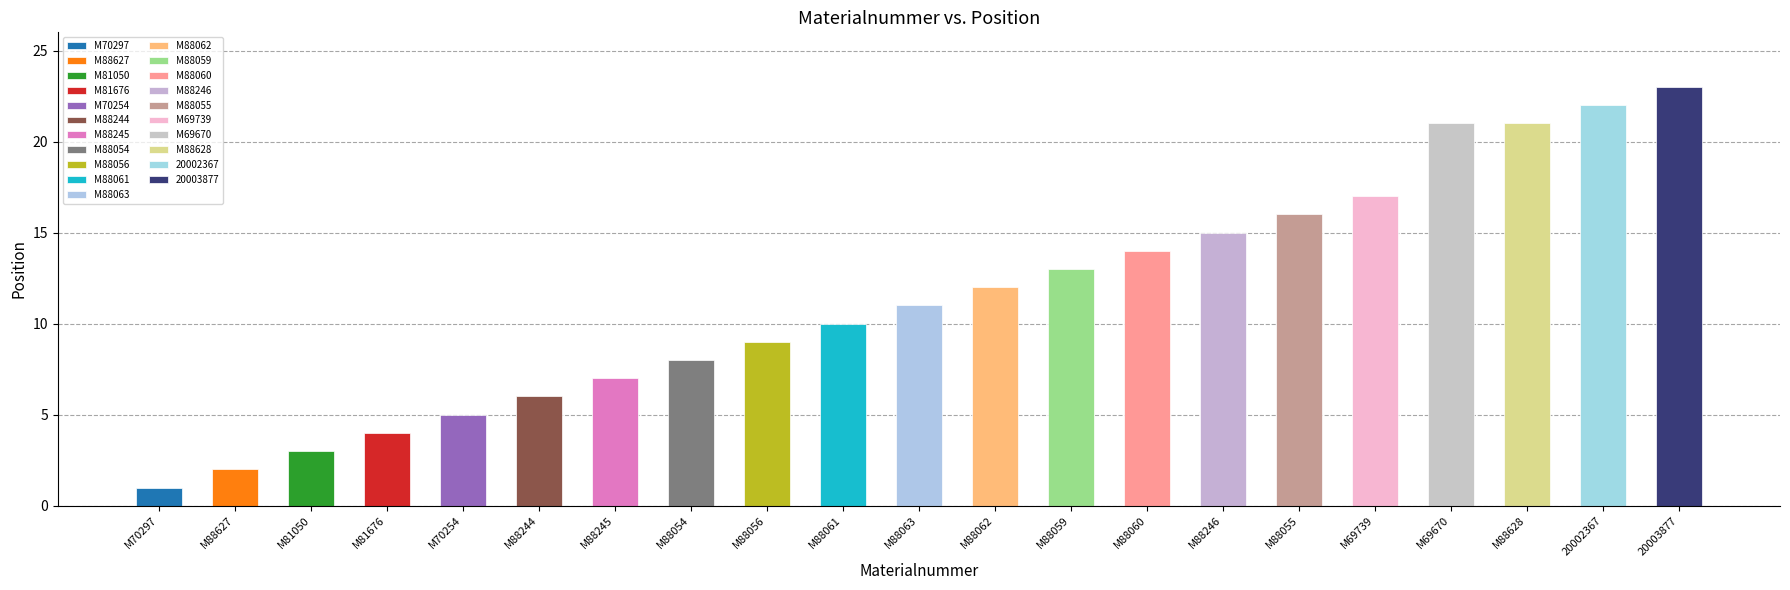

Reading left to right, what are all the values shown in this chart?

1	2	3	4	5	6	7	8	9	10	11	12	13	14	15	16	17	21	21	22	23